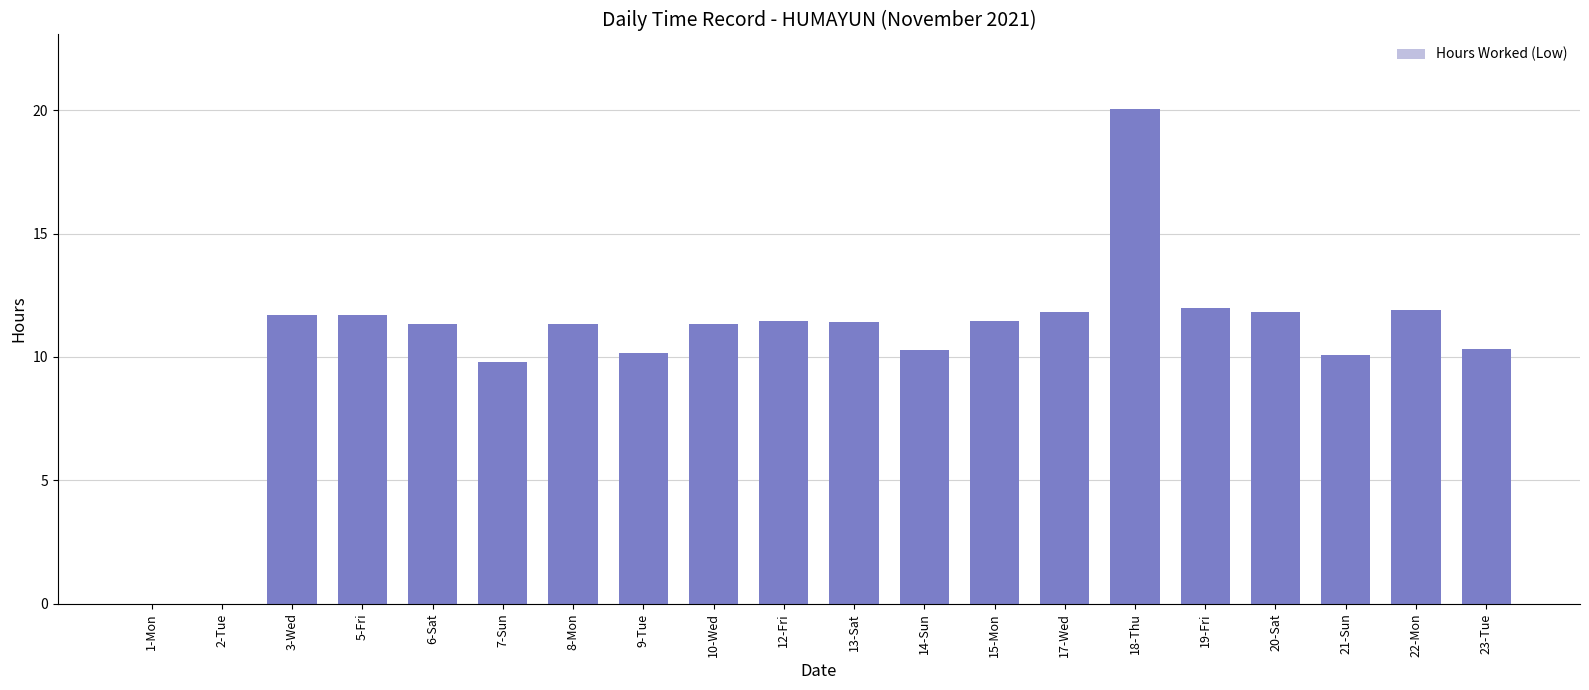

Which has a higher value, 21-Sun or 22-Mon?

22-Mon